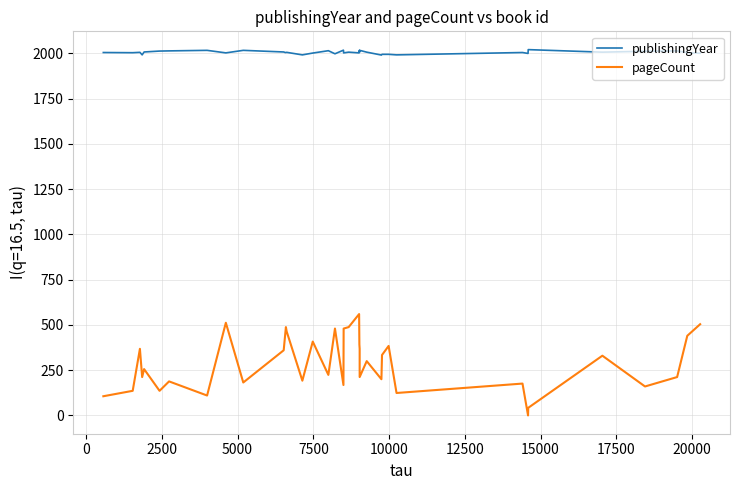

Does the chart have visible grid lines?

Yes